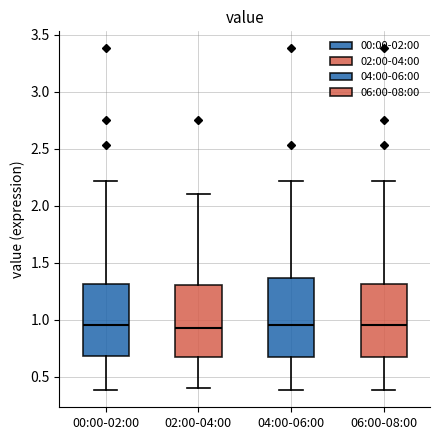

Comparing the boxes themselves (not the whiskers), which one is the tallest?

04:00-06:00